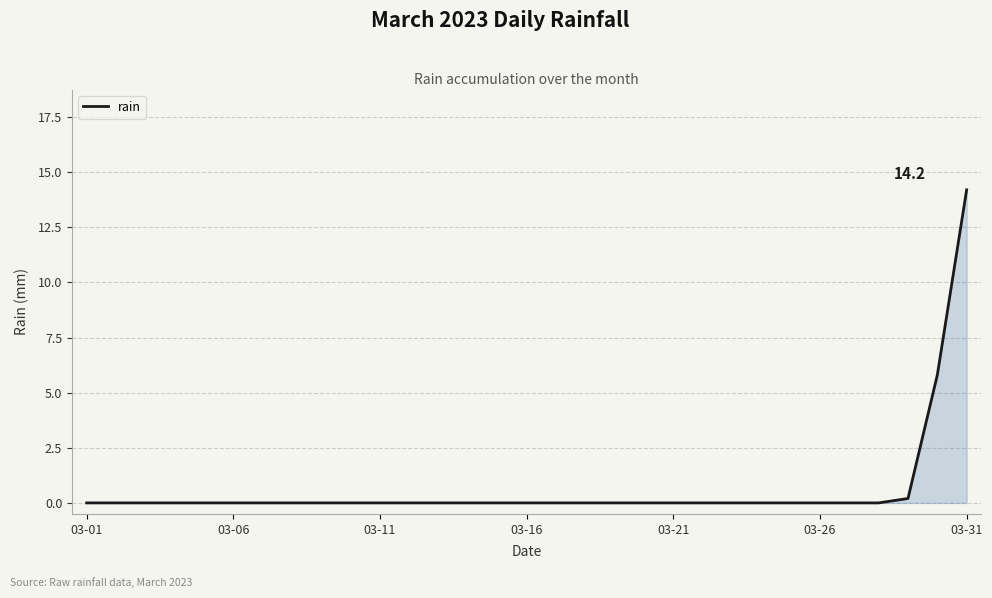

Does the chart display data point markers on the line(s)?

No